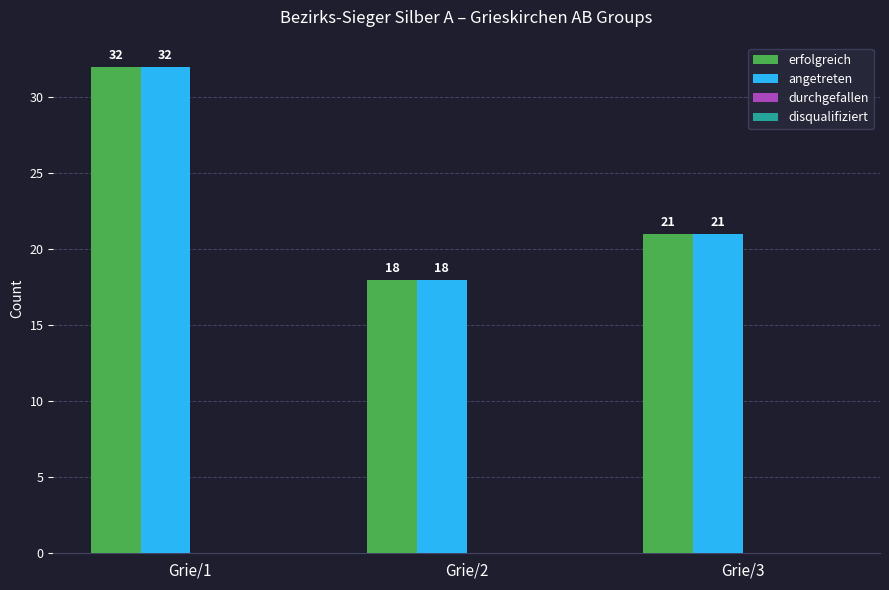

Which label corresponds to the largest value in the chart?

Grie/1